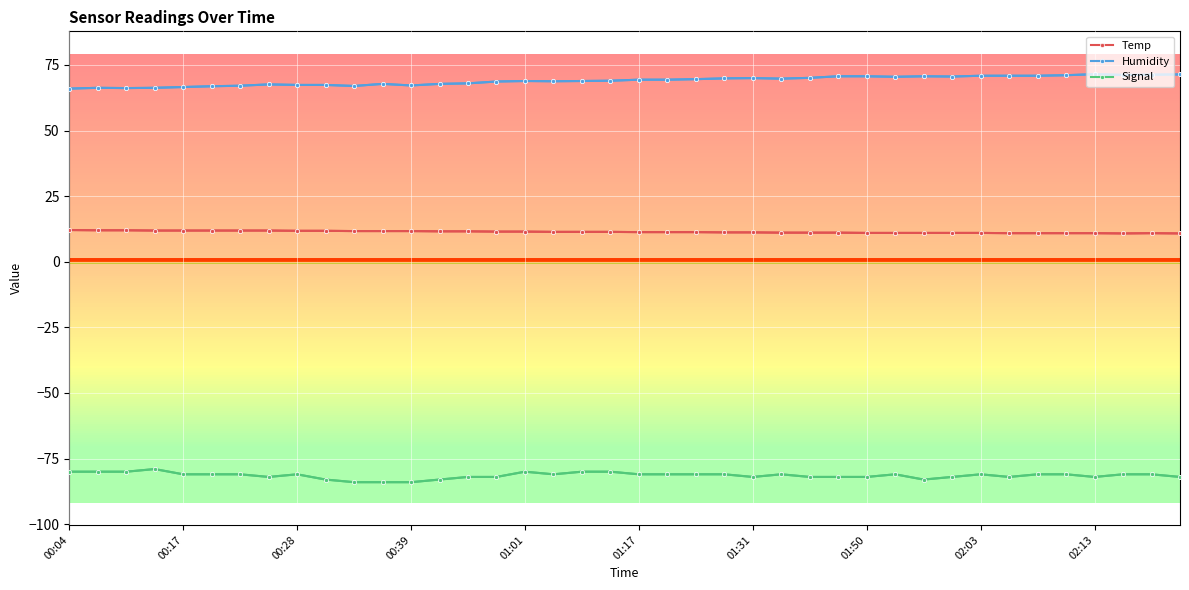

What is the maximum value for Temp?

12.1